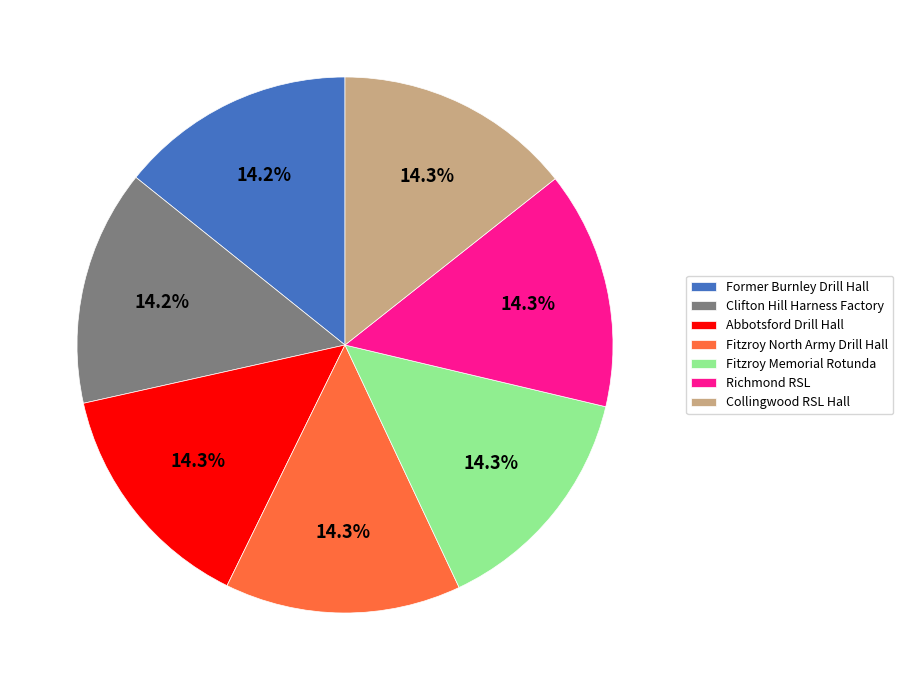

Count the number of slices in the pie.

7